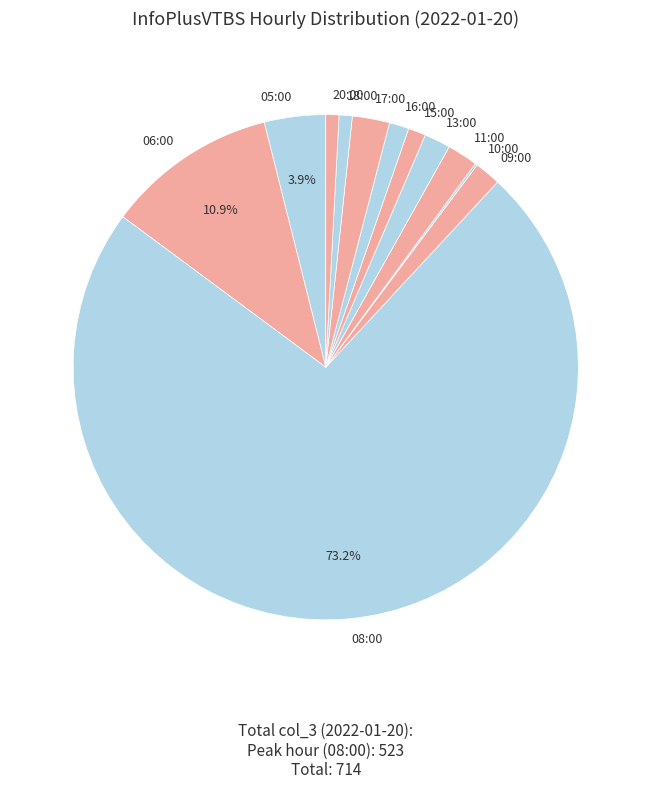

Combined, do 11:00 and 05:00 account for over 50%?

No